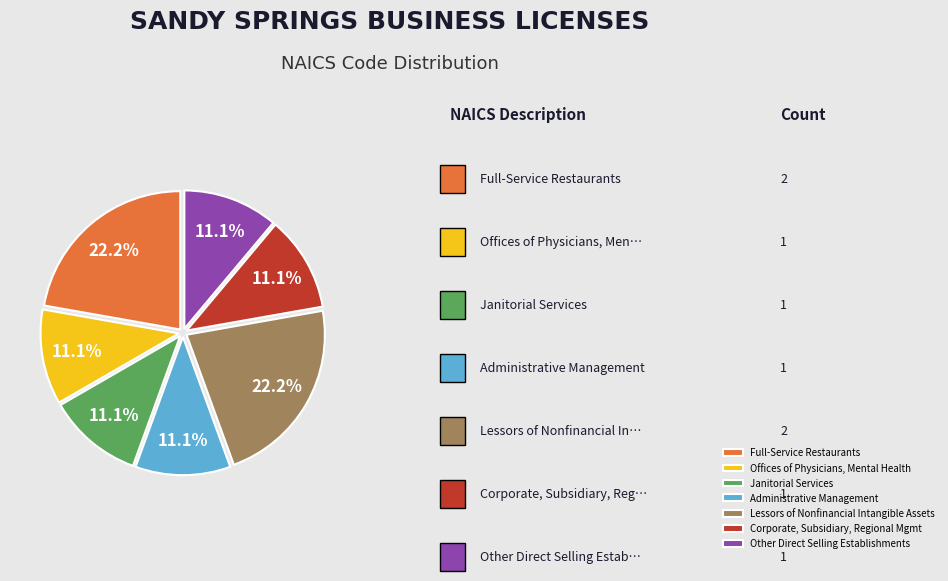

Combined, what portion of the pie is Administrative Management and Offices of Physicians, Mental Health?

22.2%